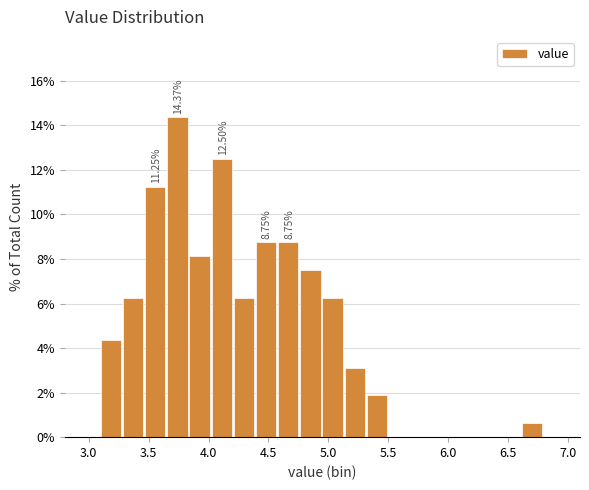

Read against the x-axis, roughly where is the centre of the tallest bar?

3.75